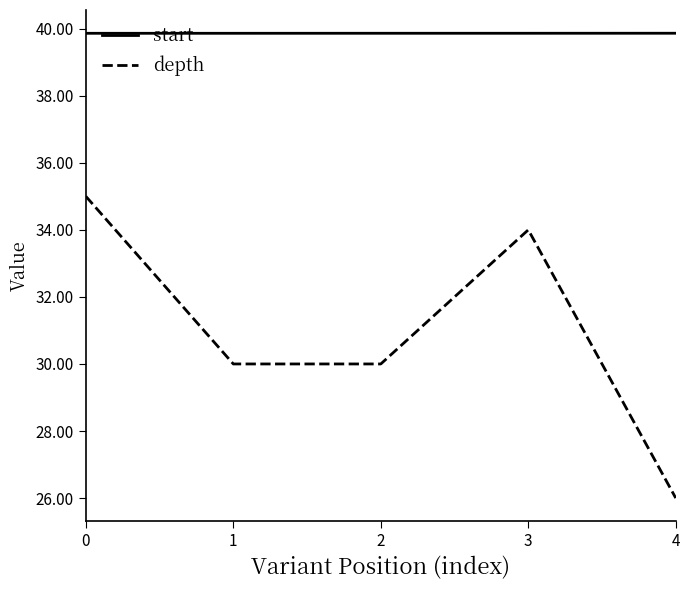

What is the maximum value shown in the chart?

39.9